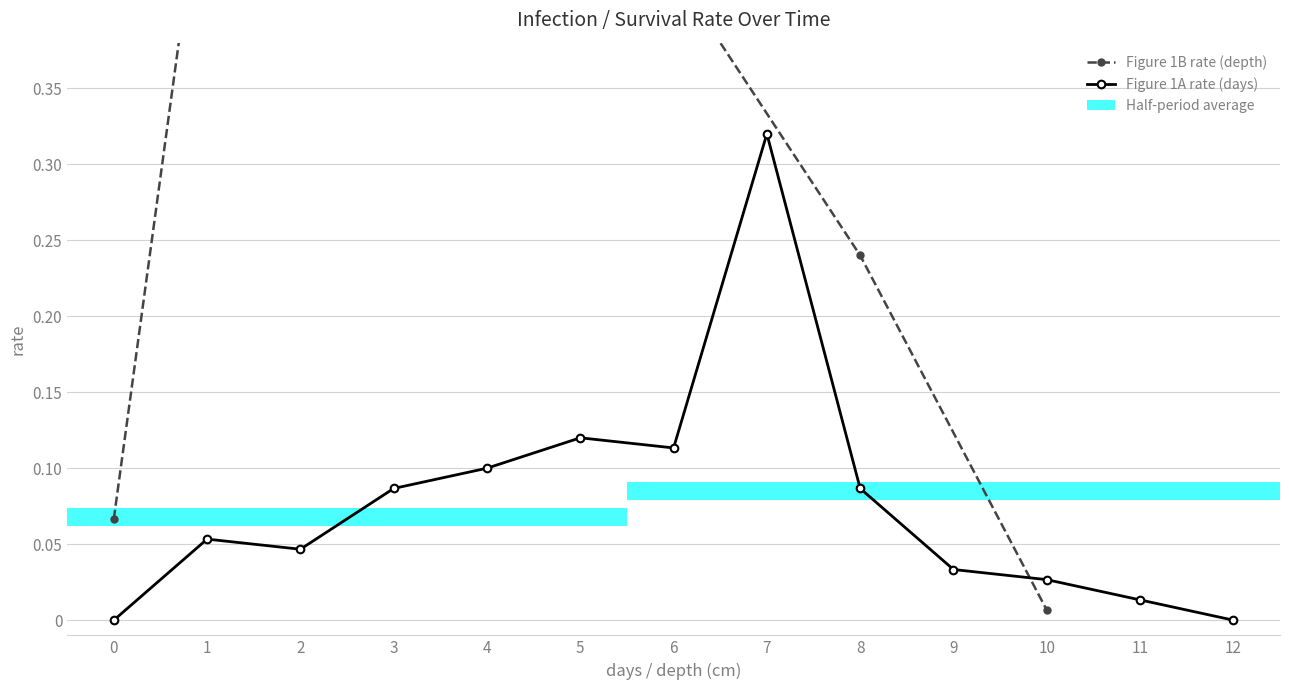

What is the value of the 8th bar from the left?

0.3